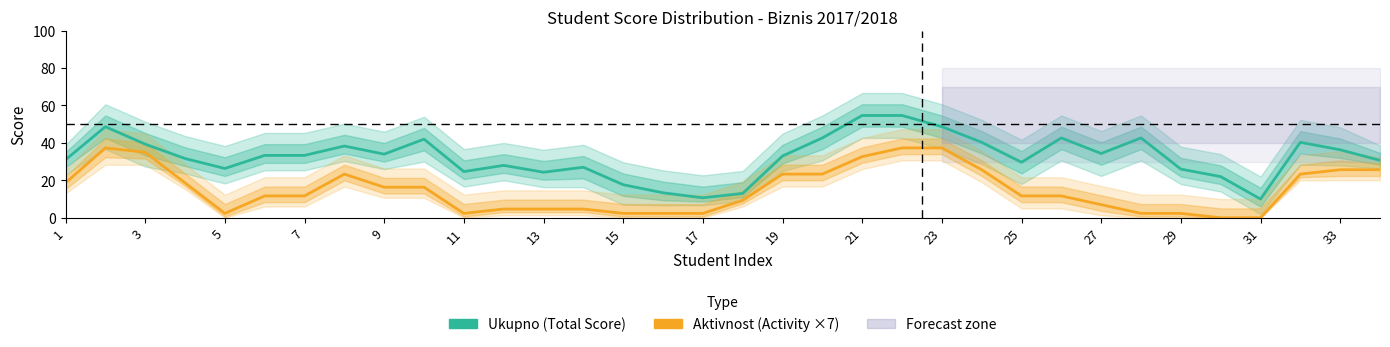

Where is Aktivnost (Activity Score ×7) nearest to the value 18?

1